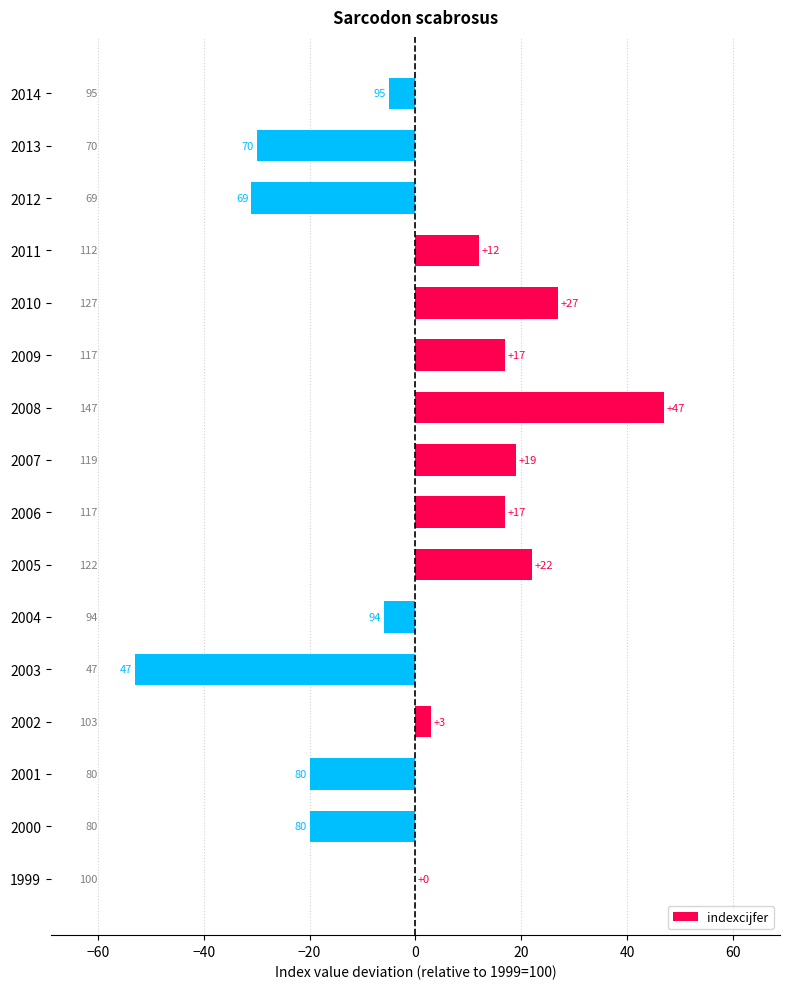

Are the bars horizontal?

Yes